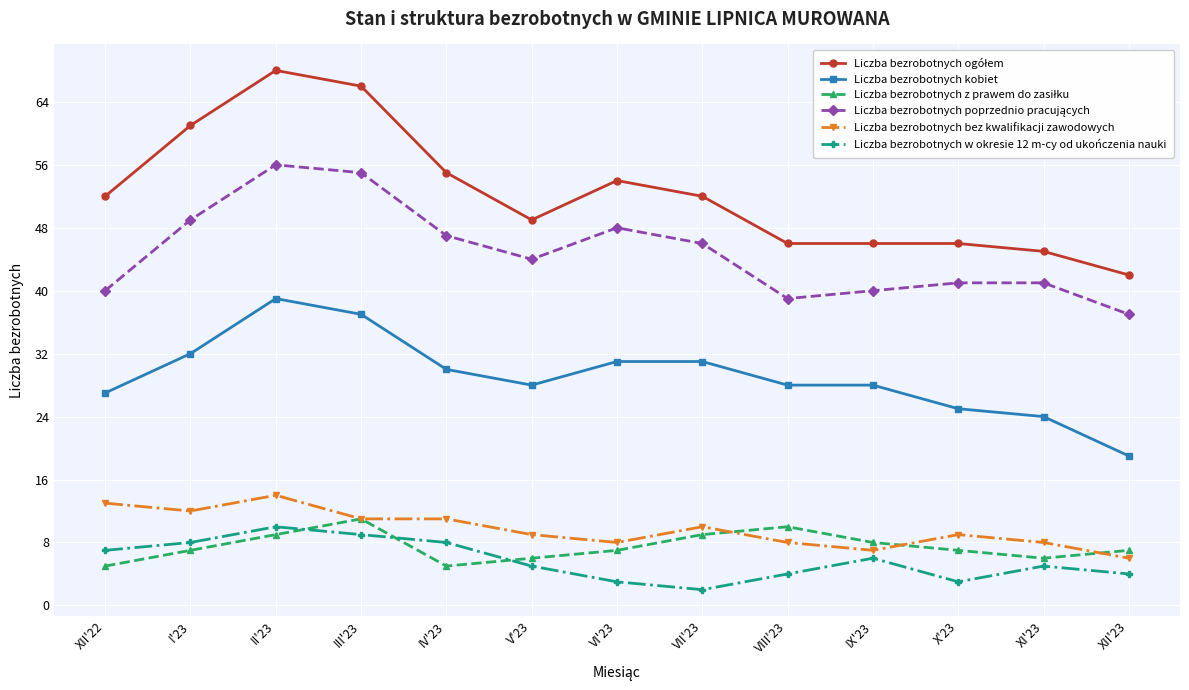

What is the highest value of the Liczba bezrobotnych bez kwalifikacji zawodowych series?

14